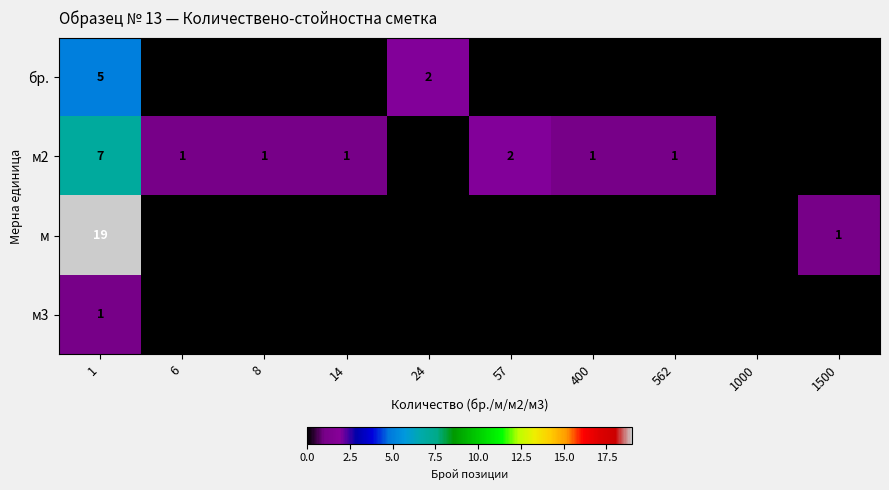

Is it true that бр. equals 1 at 24?

False